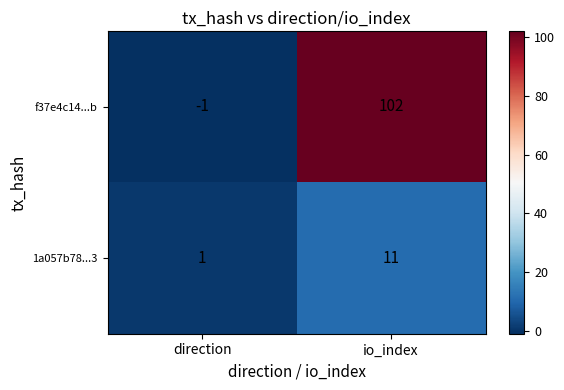

What is the difference between the 1a057b78...3 values at io_index and direction?

10